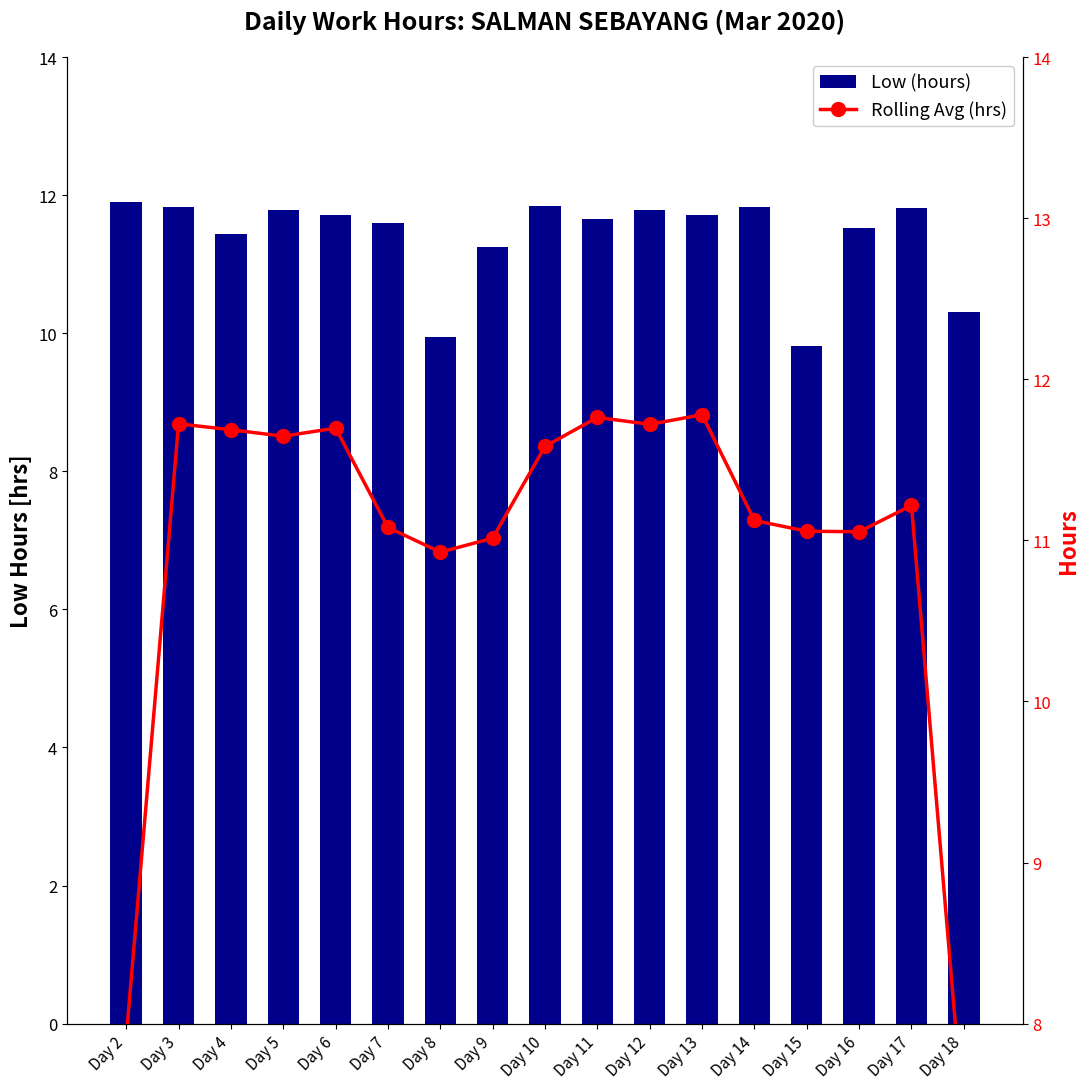

Which has a higher value, Day 4 or Day 11?

Day 11